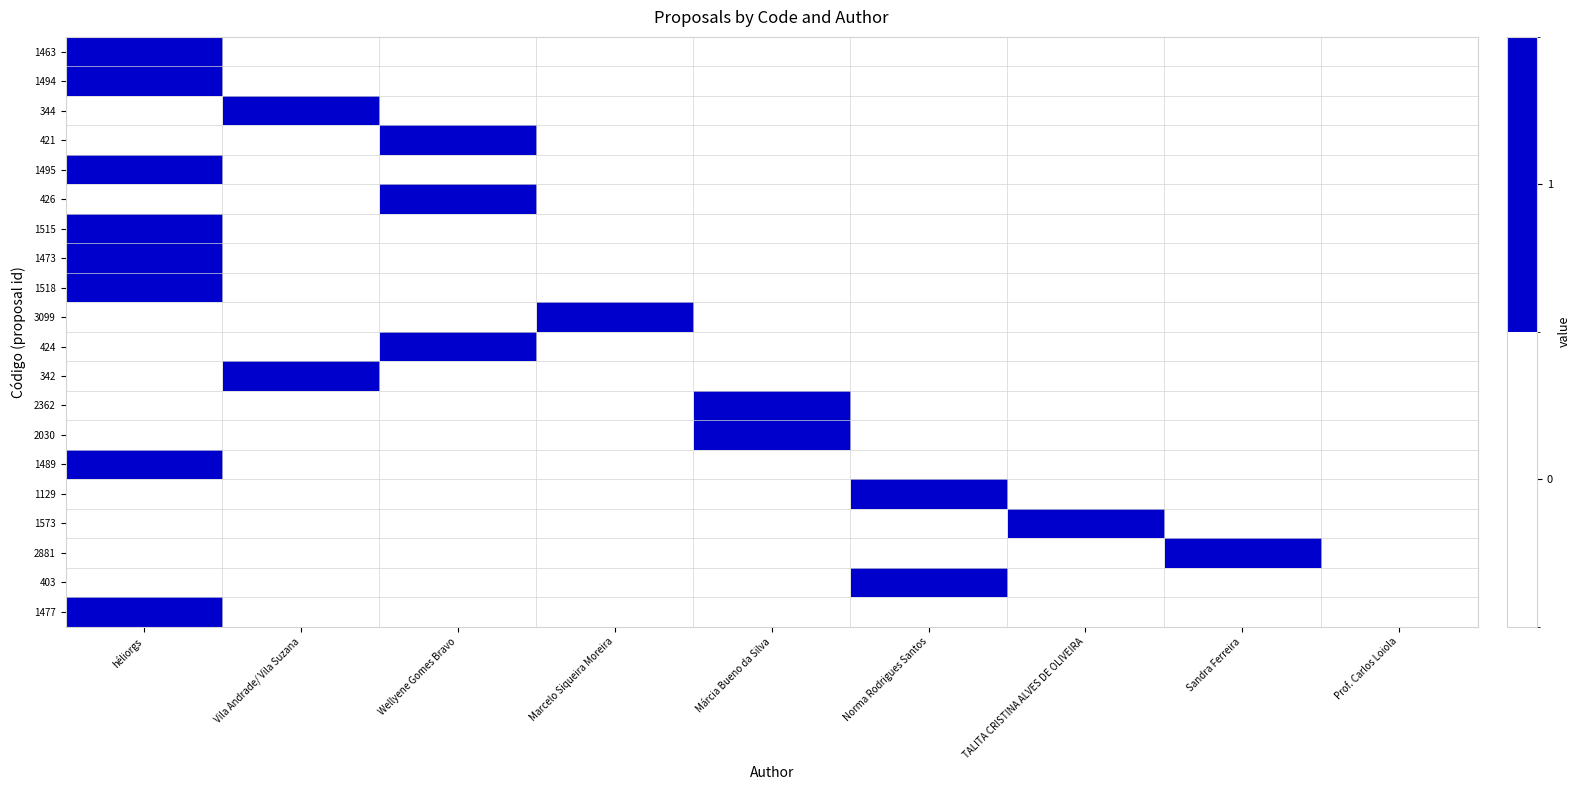

Rank the series by their maximum value, from lowest to highest.

1463, 1494, 344, 421, 1495, 426, 1515, 1473, 1518, 3099, 424, 342, 2362, 2030, 1489, 1129, 1573, 2881, 403, 1477